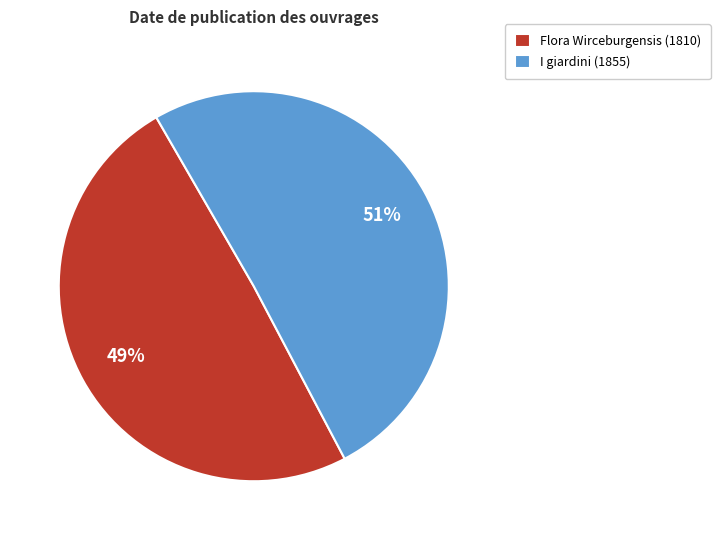

To the nearest percent, what percentage of the pie is Flora Wirceburgensis (1810)?

49%